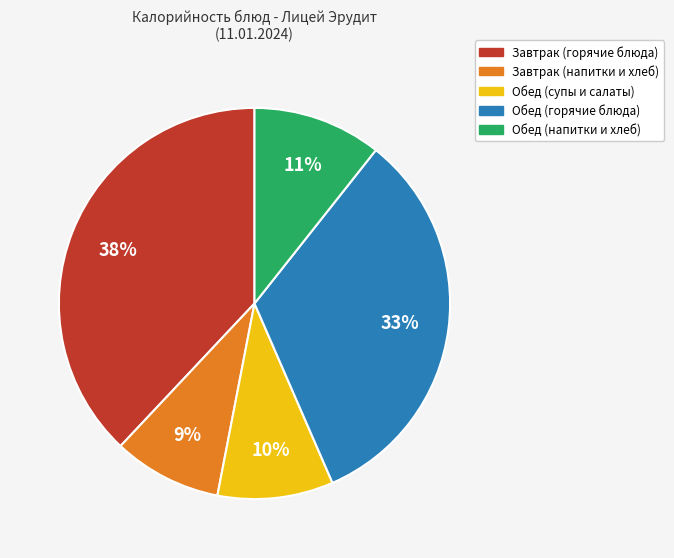

Does any single category account for the majority?

No